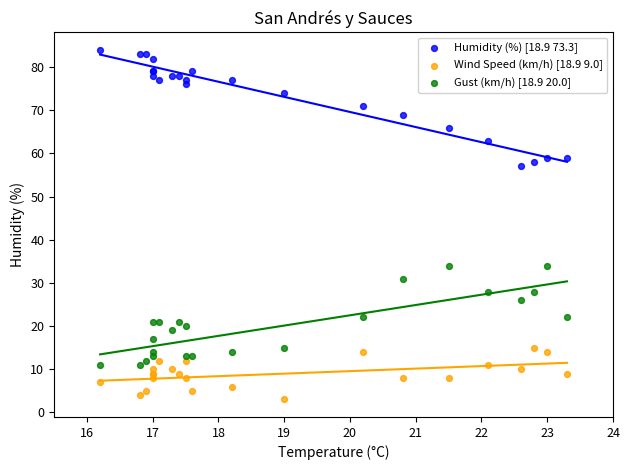

Which series reaches the maximum Y coordinate?

Humidity (%) [18.9 73.3]